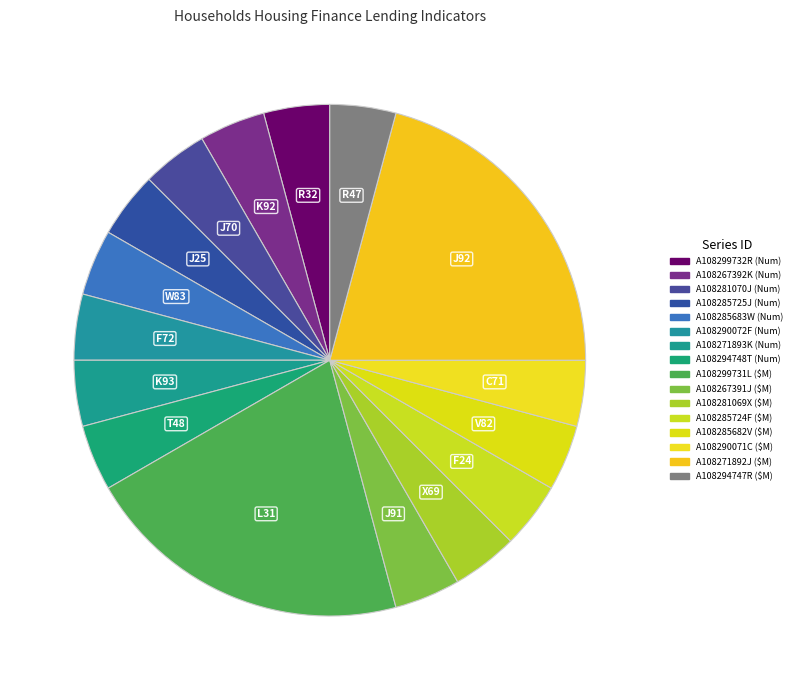

Does any single category account for the majority?

No